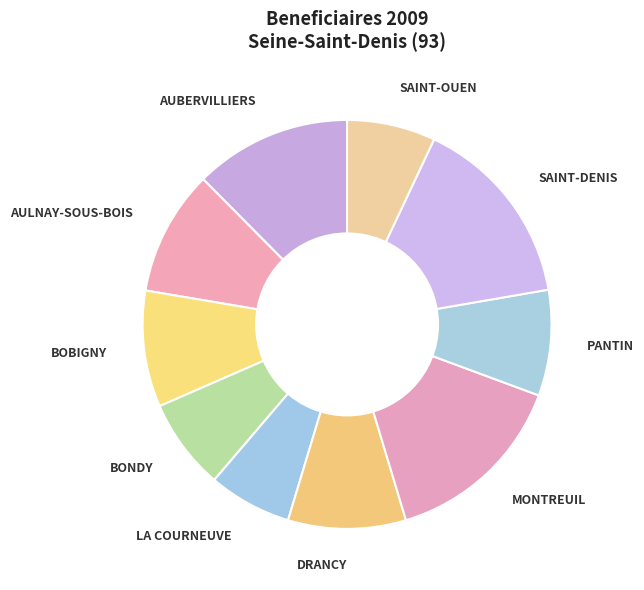

How many slices are in this pie chart?

10